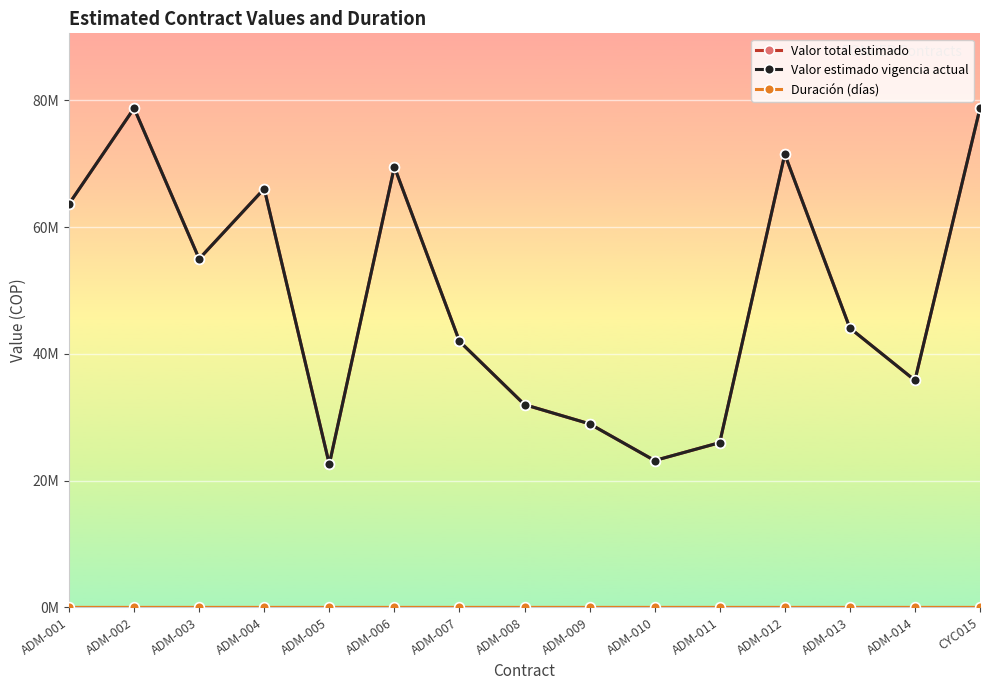

What value does the Valor total estimado series have at ADM-010, to the nearest 50?

23174300